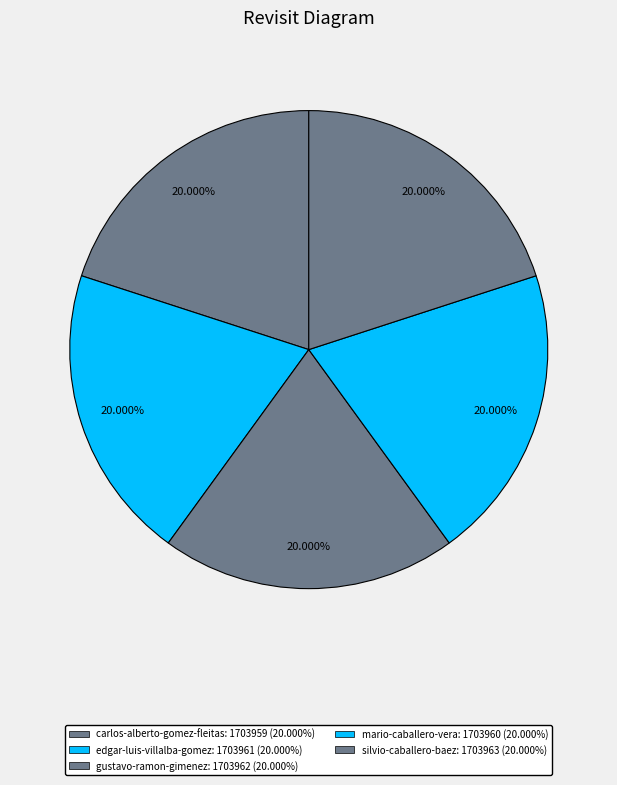

What is the largest slice in the pie chart?

silvio-caballero-baez